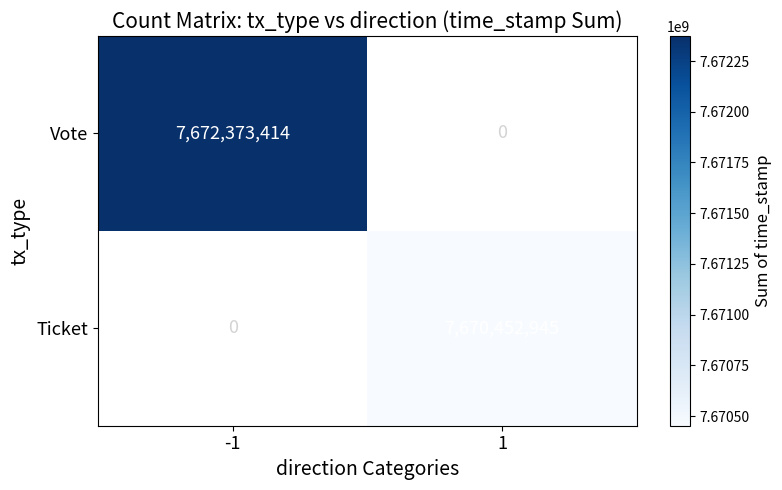

The value of Vote at -1 is 2086352536. True or false?

False